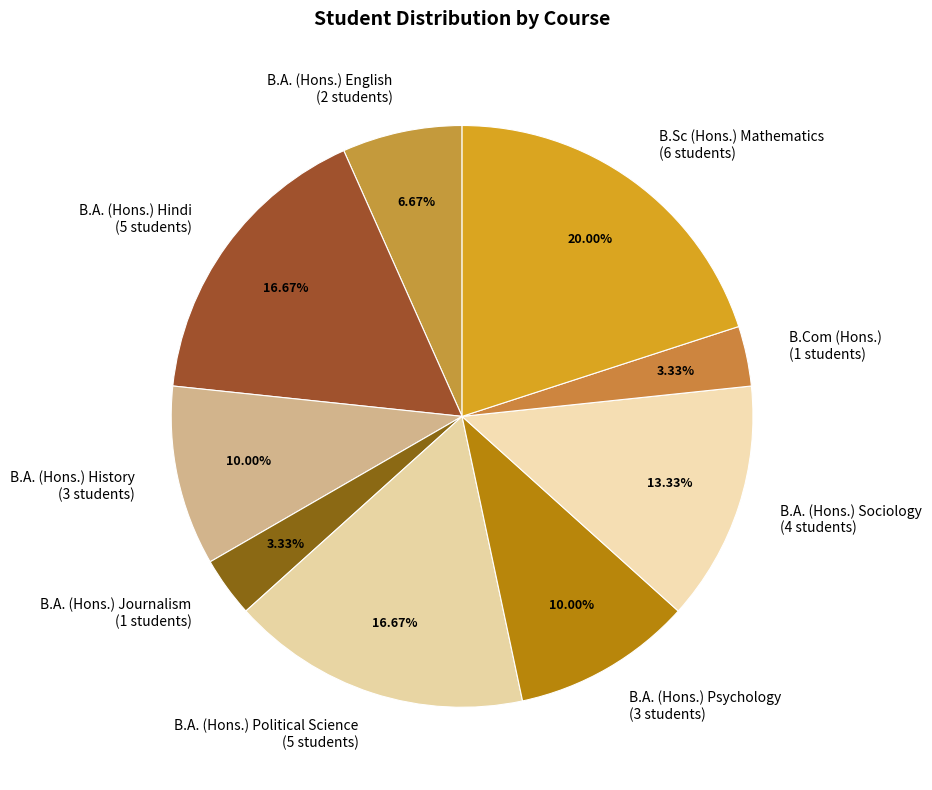

What is the largest slice in the pie chart?

B.Sc (Hons.) Mathematics